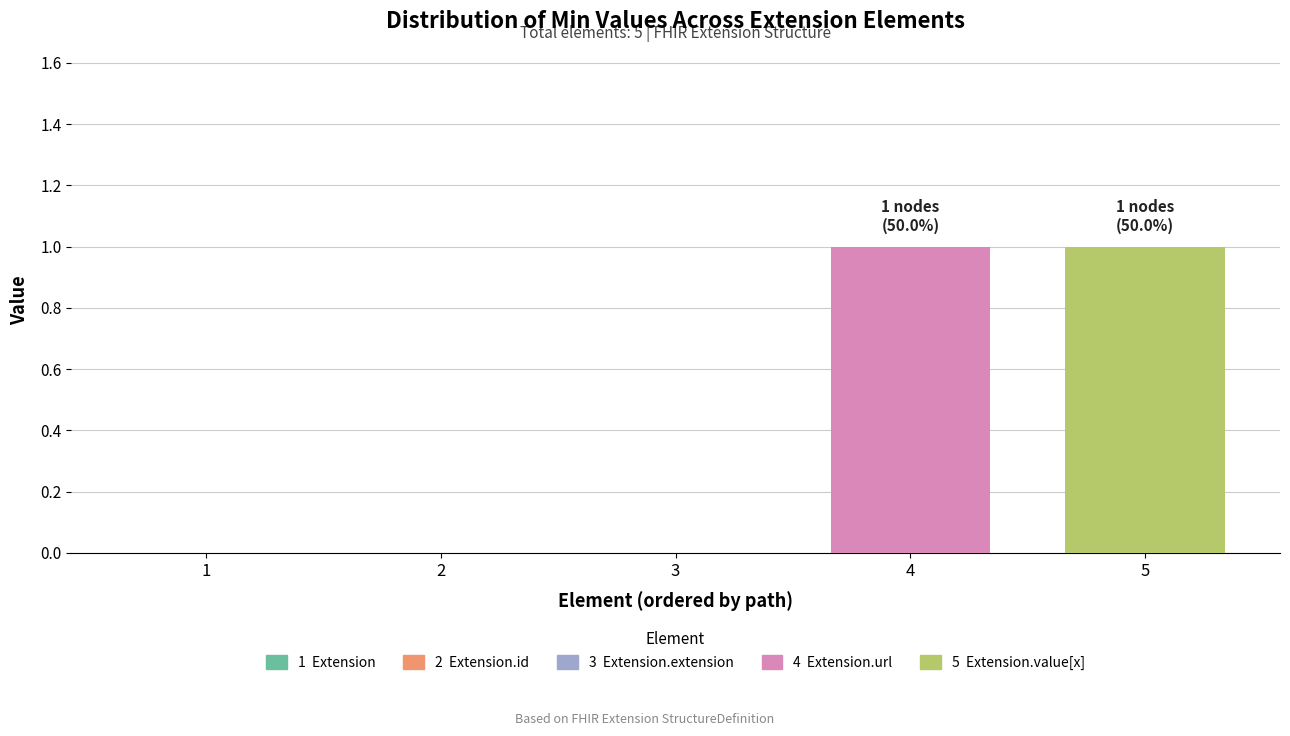

Reading right to left, extract all data points from this chart.

1	1	0	0	0